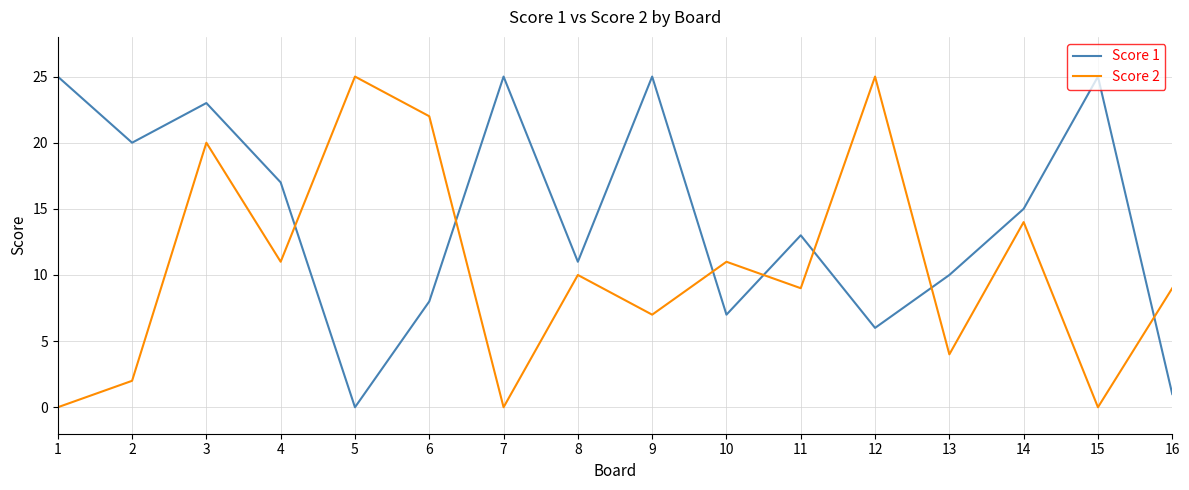

Reading left to right, extract all data points from this chart.

Score 1: 25	20	23	17	0	8	25	11	25	7	13	6	10	15	25	1
Score 2: 0	2	20	11	25	22	0	10	7	11	9	25	4	14	0	9